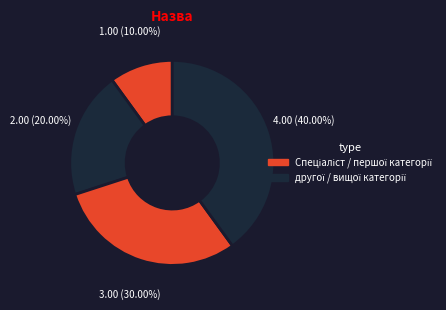

To the nearest percent, what is the difference between the largest and smallest slice percentages?

30%